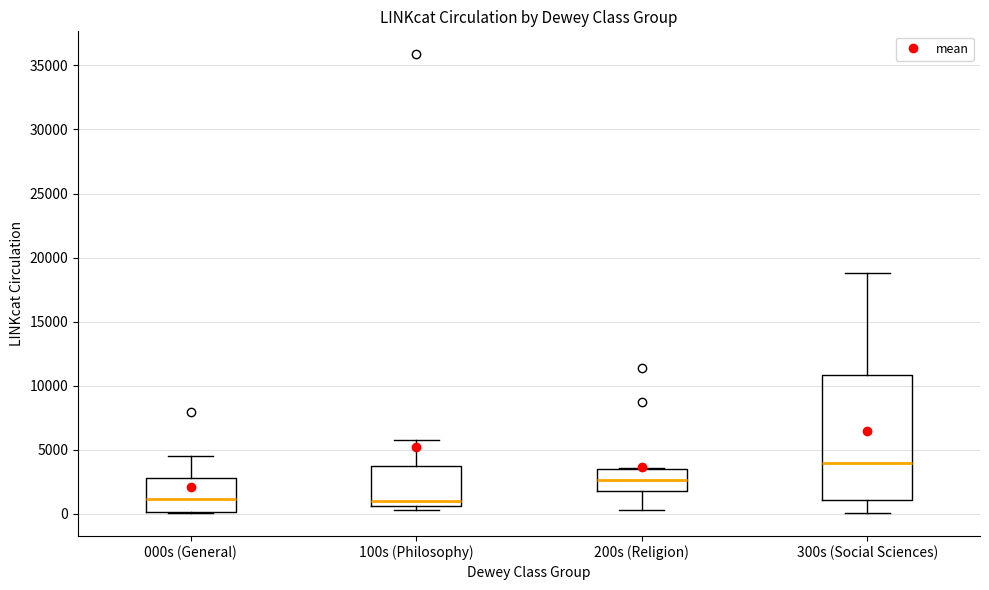

Which box has the highest median line?

300s (Social Sciences)